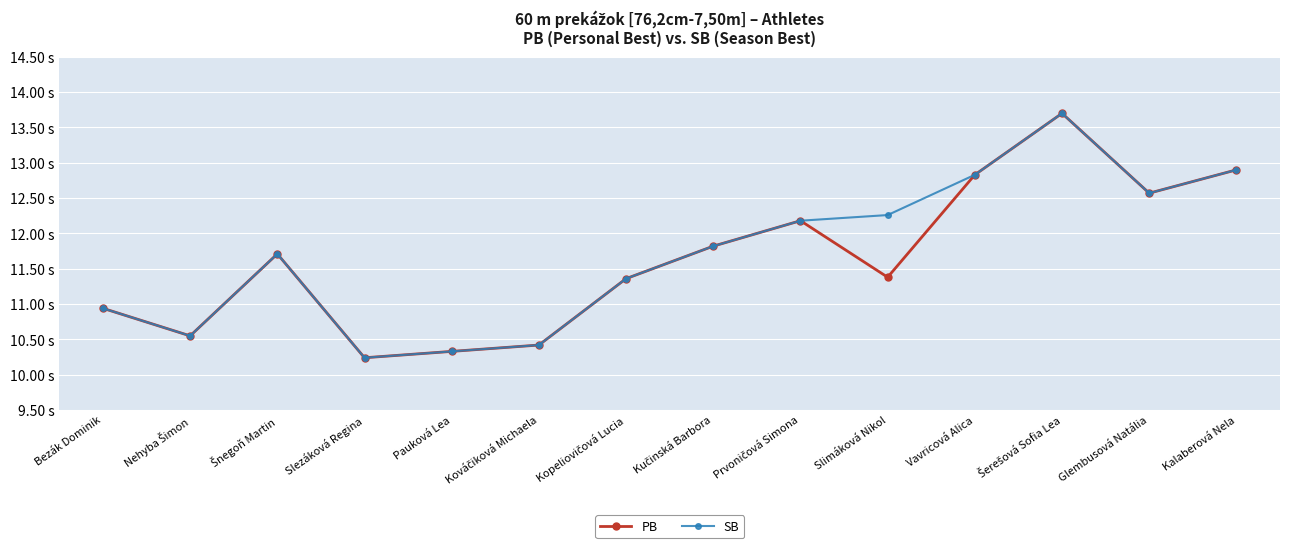

How many interior local valleys does the SB series have?

3